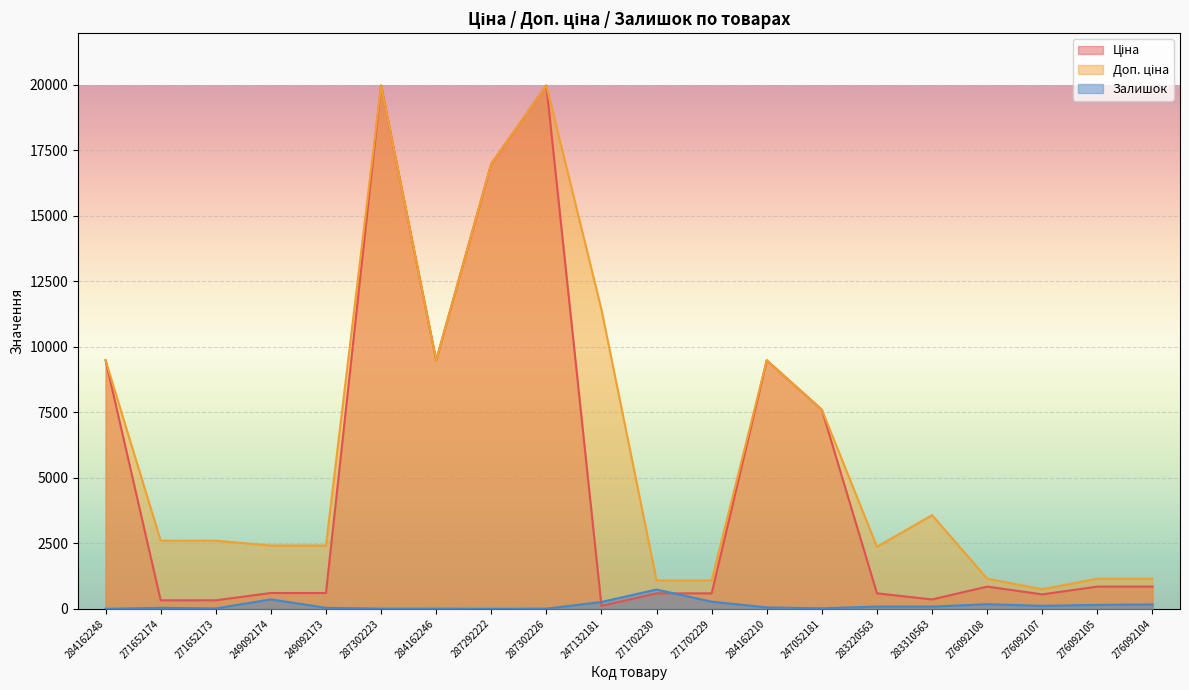

What is the label of the 9th point from the right?

271702229